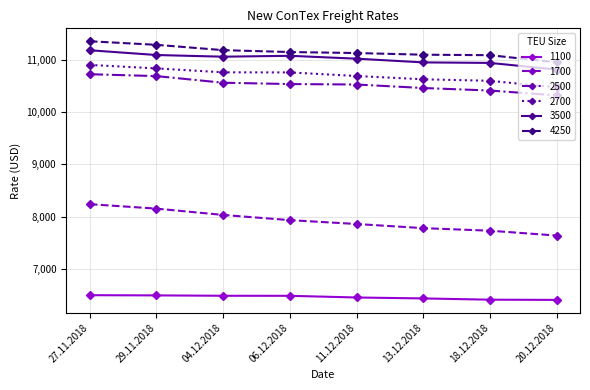

What is the total value across all series at 04.12.2018?

58091